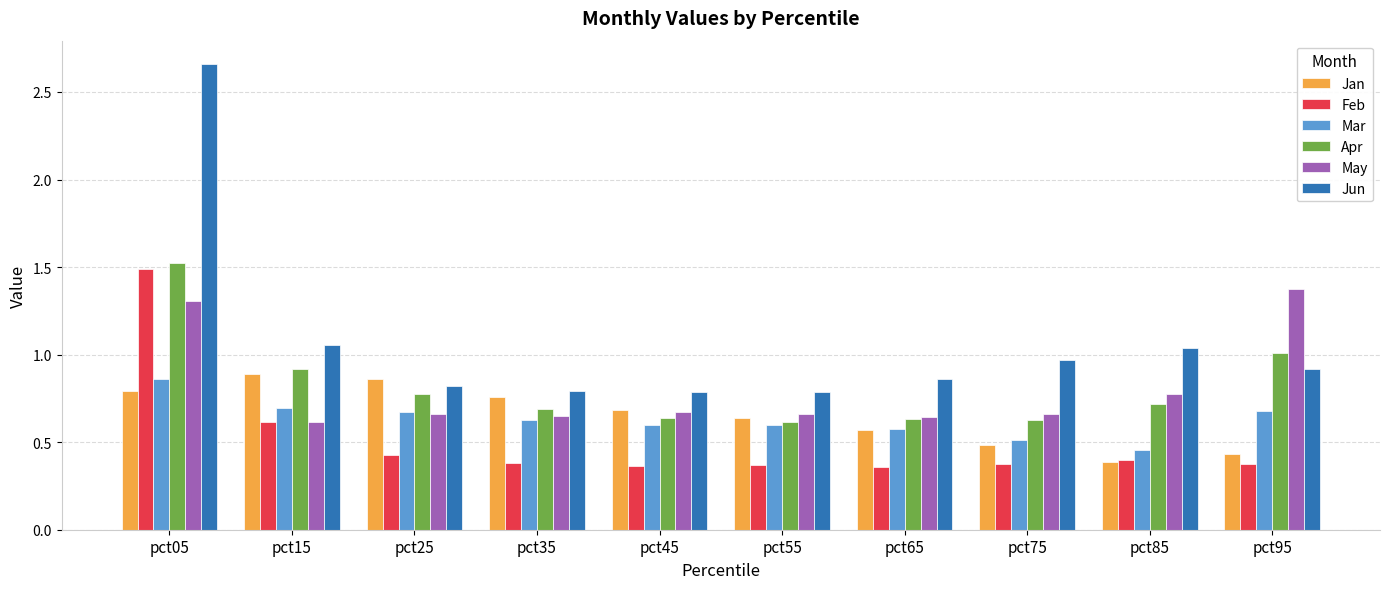

Between pct15 and pct65, which series saw the biggest shift?

Jan